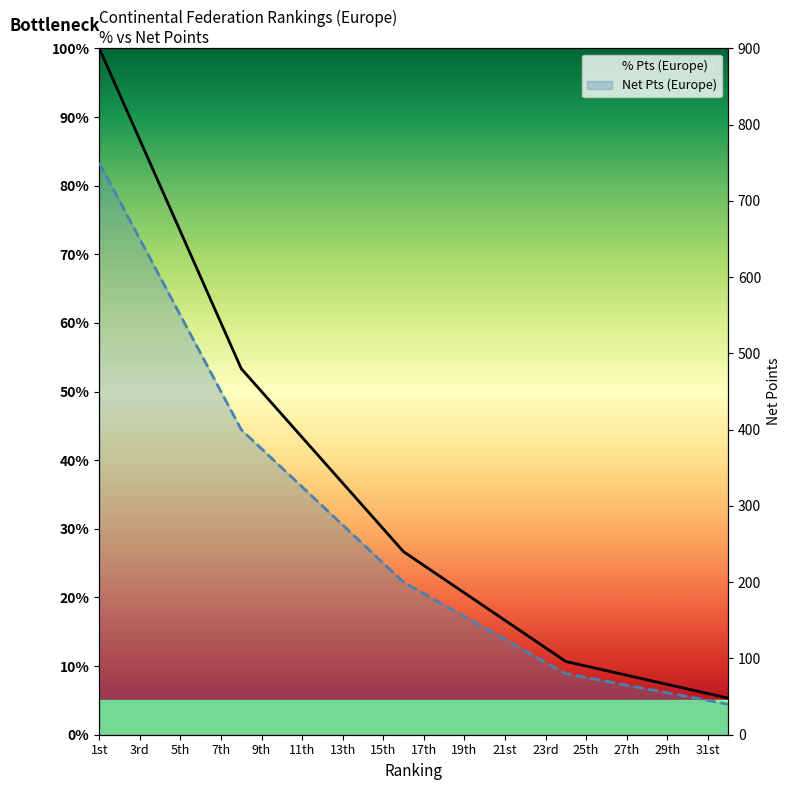

At 19, list the series in order from largest to smallest.

Net Pts (Europe), % Pts (Europe)